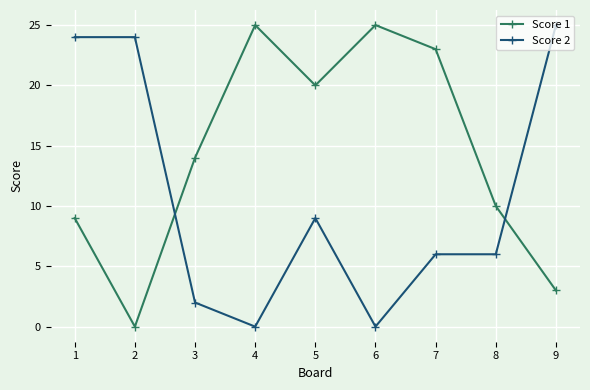

Between 4 and 9, which series saw the biggest shift?

Score 2